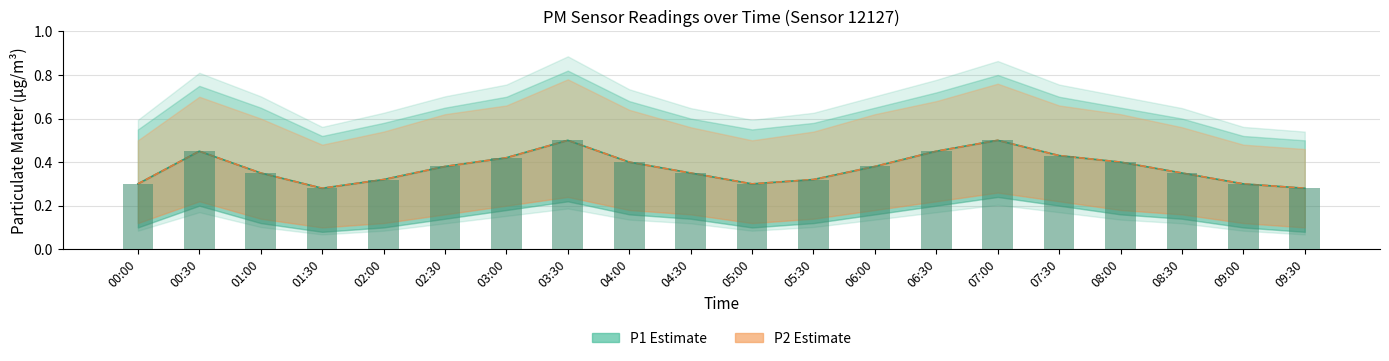

How many categories are shown in the chart?

20